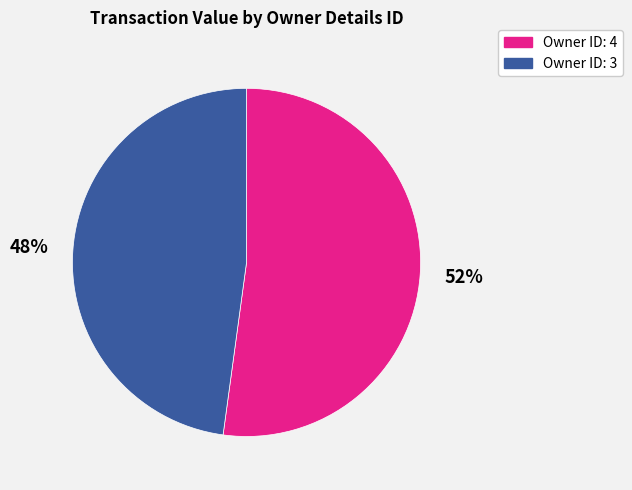

The Owner ID: 3 slice represents 48% of the pie. True or false?

True